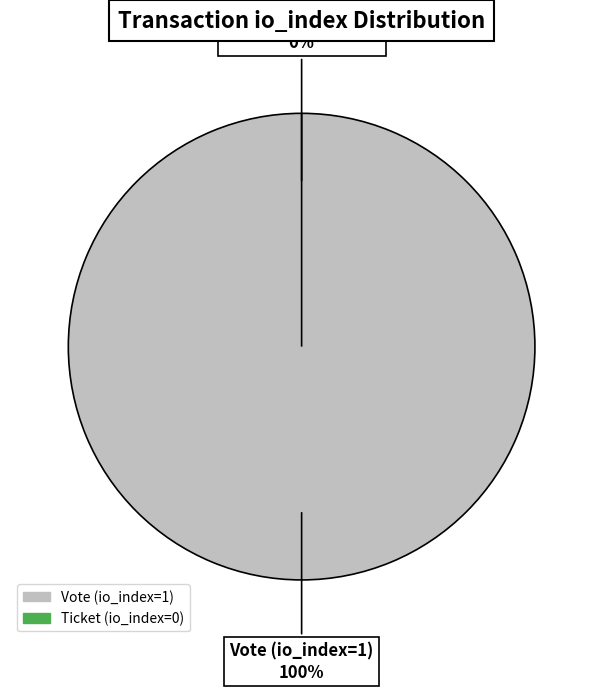

Which slice represents more than half of the pie?

Vote (io_index=1)